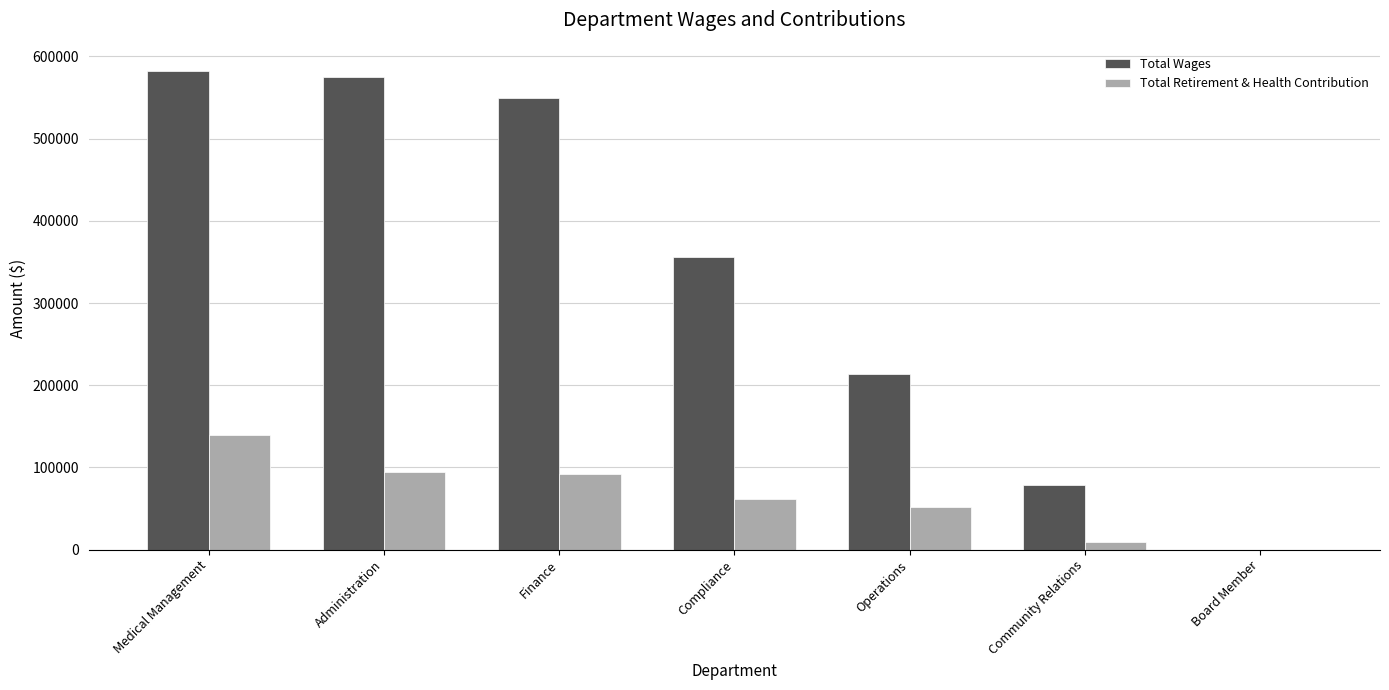

What is the sum of the Total Retirement & Health Contribution values at Board Member and Finance?

91897